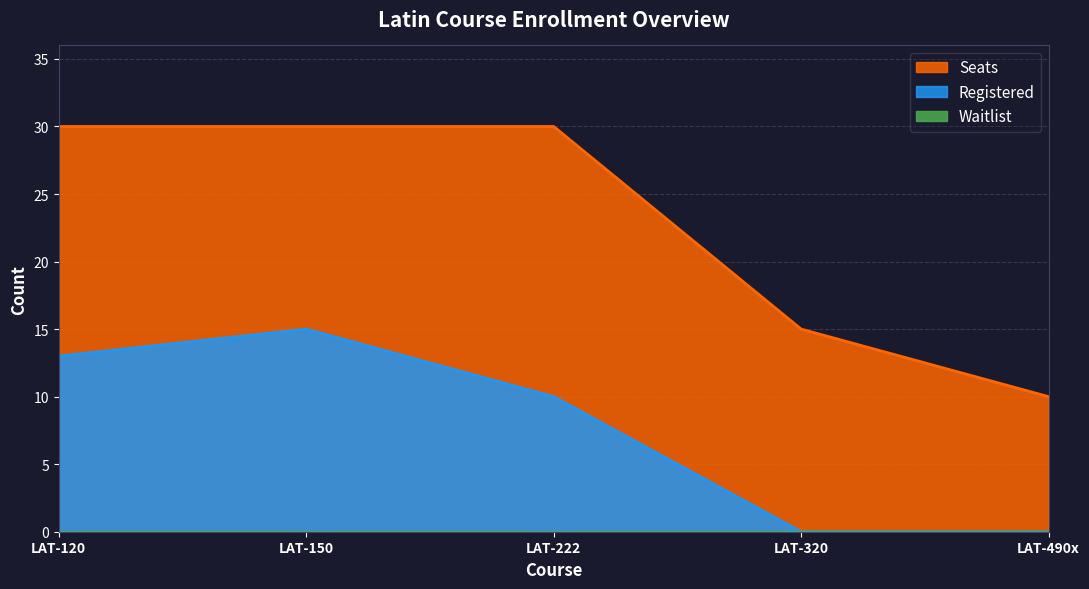

Reading right to left, transcribe all the data shown in this chart.

Registered: LAT-490x=0	LAT-320=0	LAT-222=10	LAT-150=15	LAT-120=13
Seats: LAT-490x=10	LAT-320=15	LAT-222=30	LAT-150=30	LAT-120=30